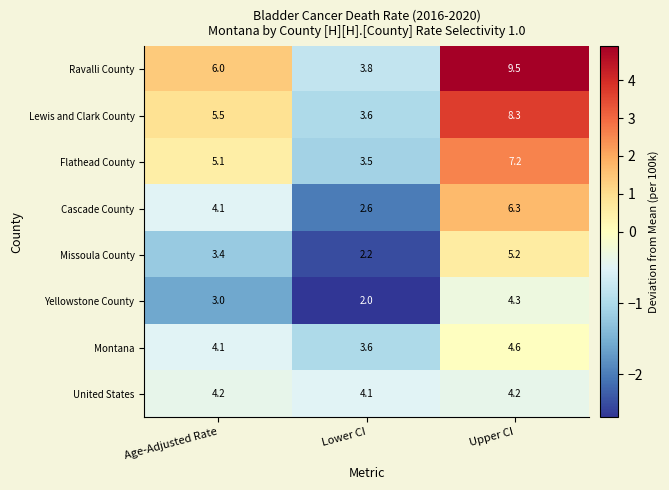

Which series has the largest total across all categories?

Ravalli County